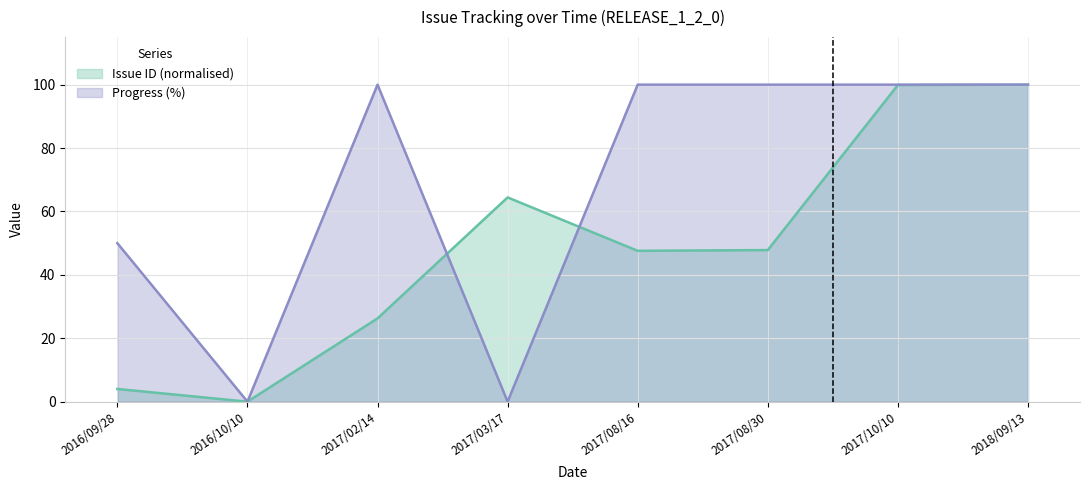

True or false: Progress has more than 2 points higher than both neighbors.

False